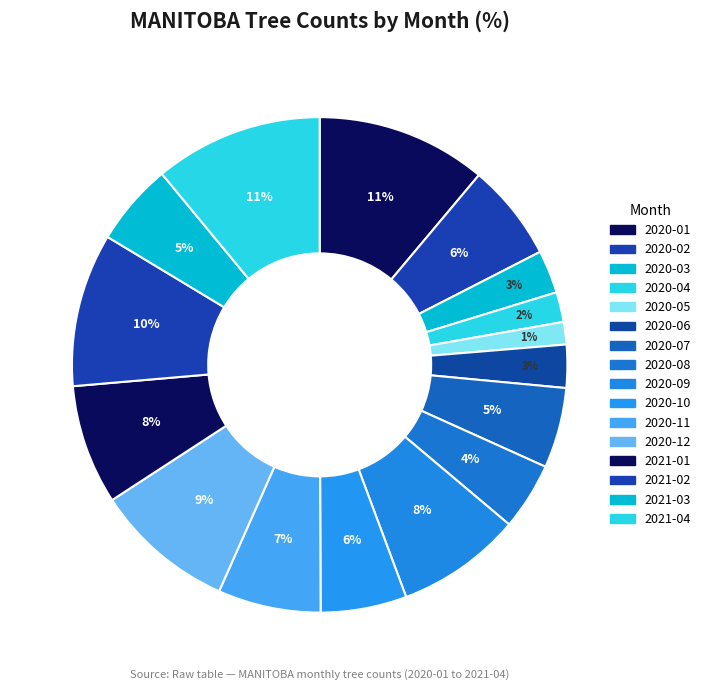

What percentage is the 2020-07 slice, to the nearest percent?

5%